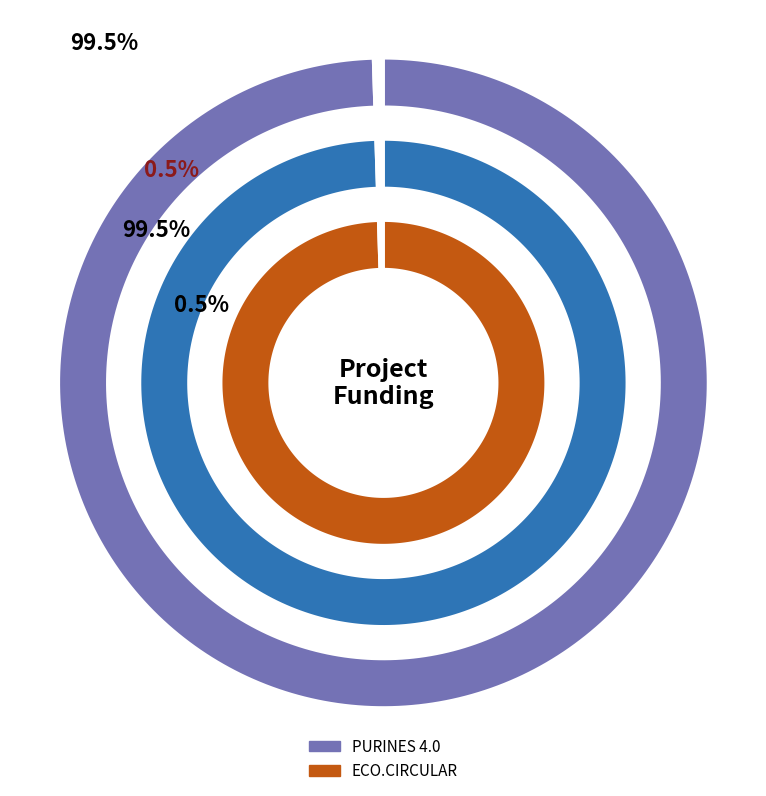

What is the total percentage of PURINES 4.0 and ECO.CIRCULAR?

100.0%